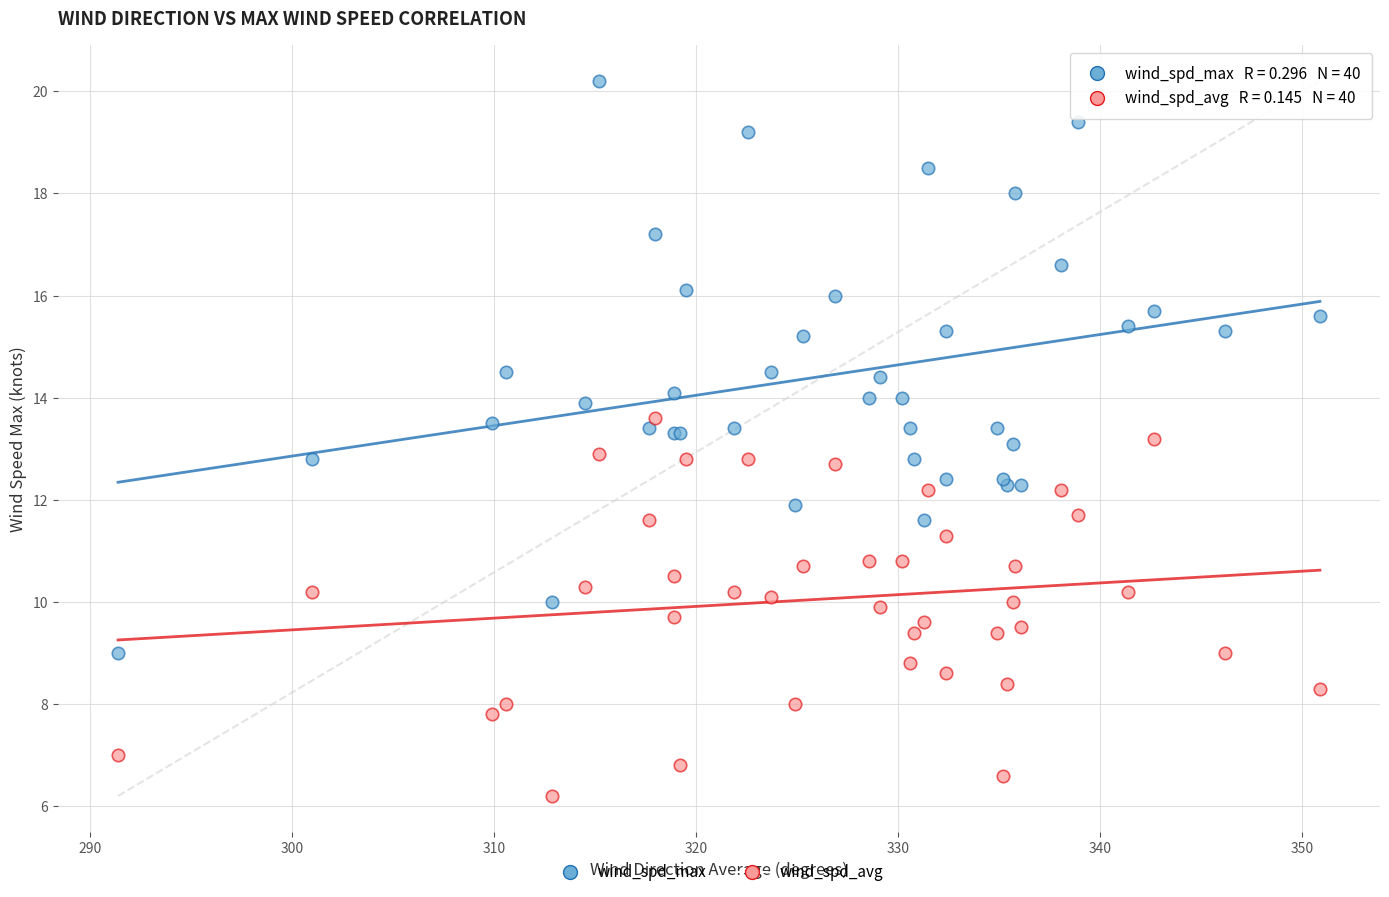

Which series contains the highest Y value?

wind_spd_max